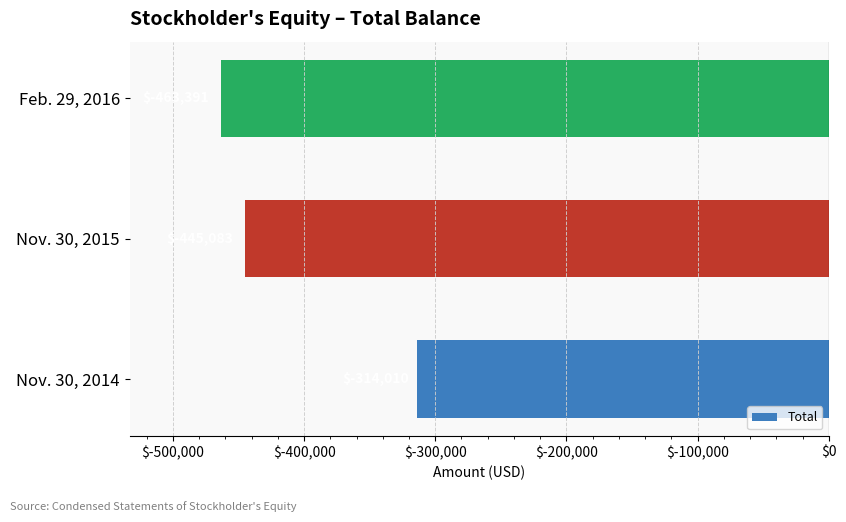

How many bars are there in total?

3